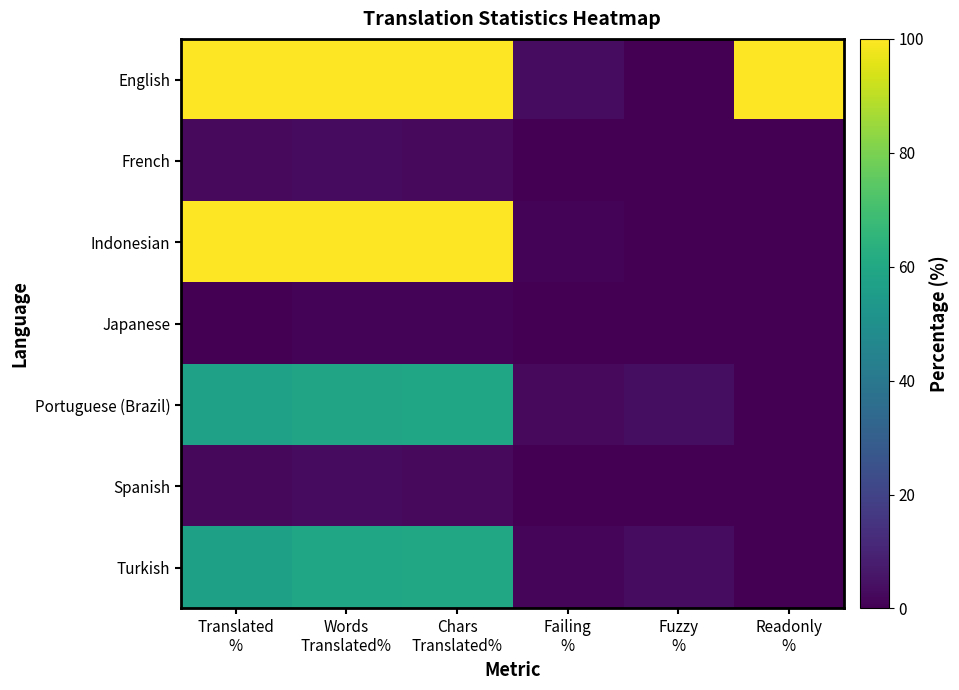

Which label corresponds to the largest value in the chart?

Translated
%